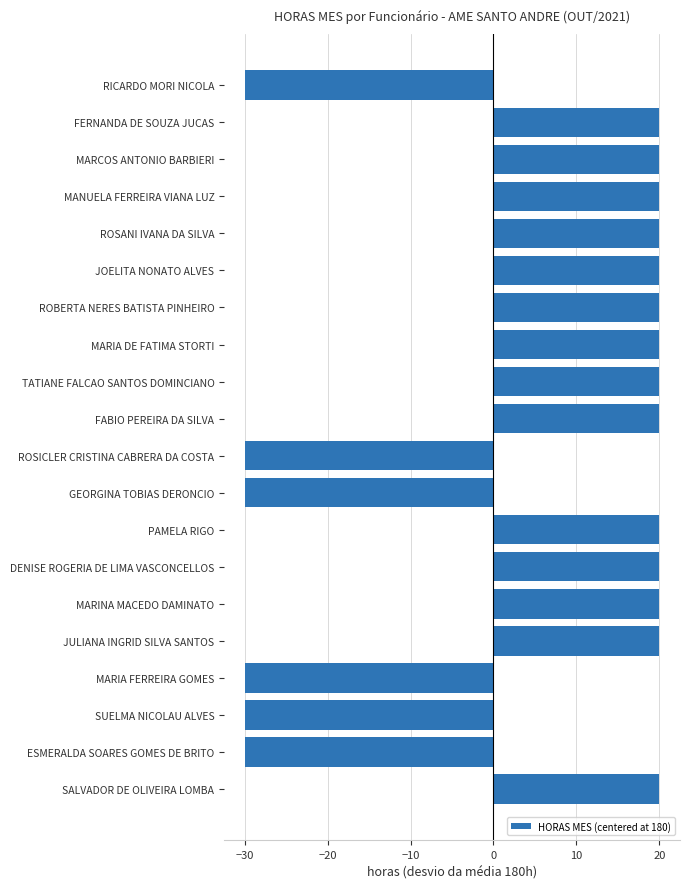

Approximately how many times larger is the value at DENISE ROGERIA DE LIMA VASCONCELLOS compared to MANUELA FERREIRA VIANA LUZ?

1.0